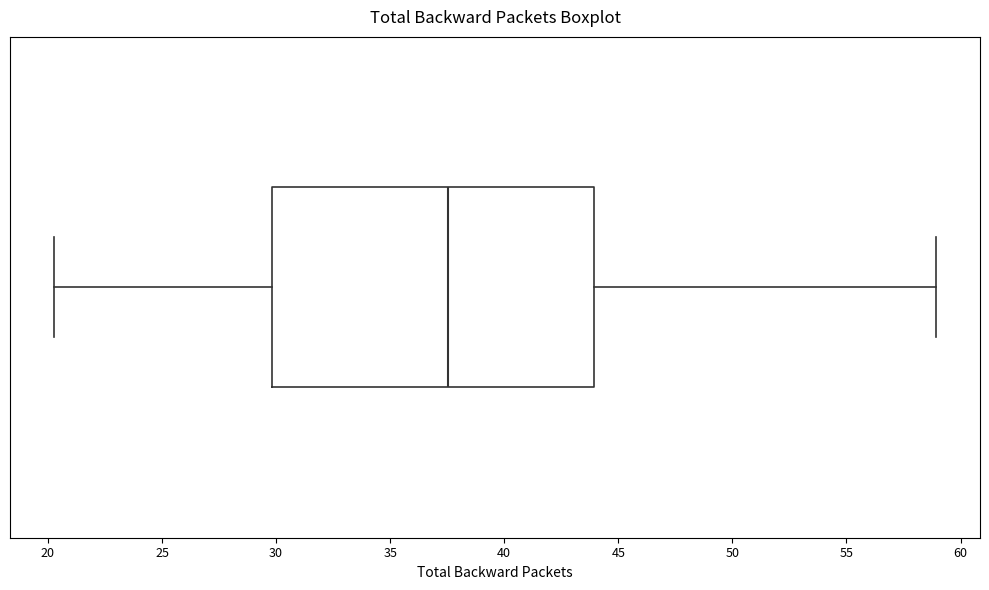

Where does the median line of the box sit on the x-axis? The values are not printed on the chart, so give them approximately, as read against the axis.

37.5